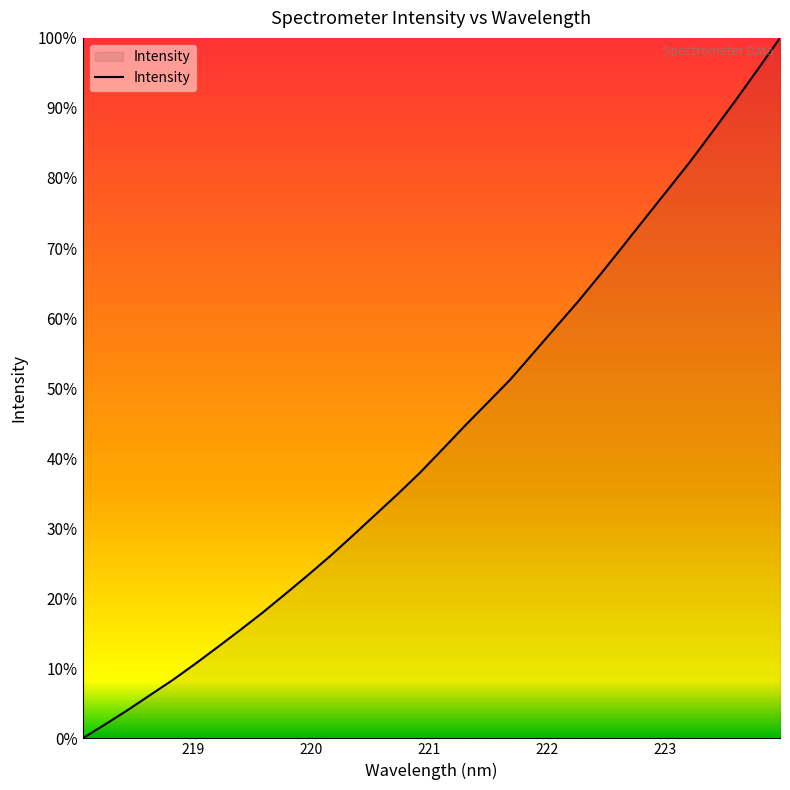

Reading right to left, what are all the values shown in this chart?

100.0	95.5	91.0	86.6	82.3	78.3	74.3	70.2	66.2	62.3	58.6	54.9	51.2	47.9	44.7	41.3	38.0	34.9	31.9	28.9	26.0	23.3	20.6	18.0	15.5	13.0	10.6	8.3	6.2	4.0	2.0	0.0